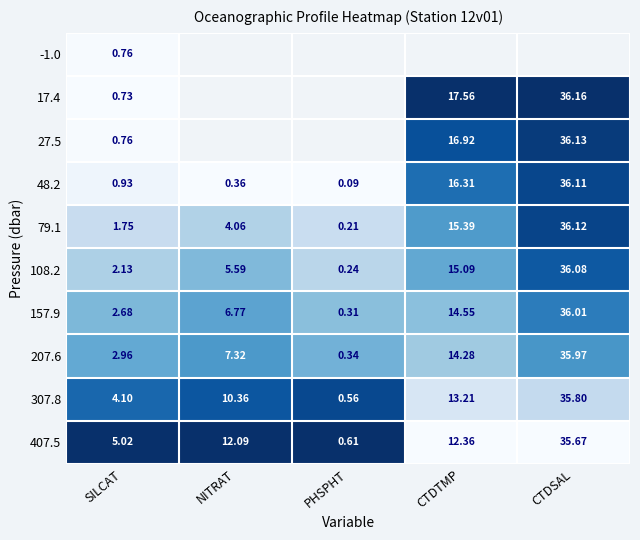

Where is 108.2 nearest to the value 18?

CTDTMP